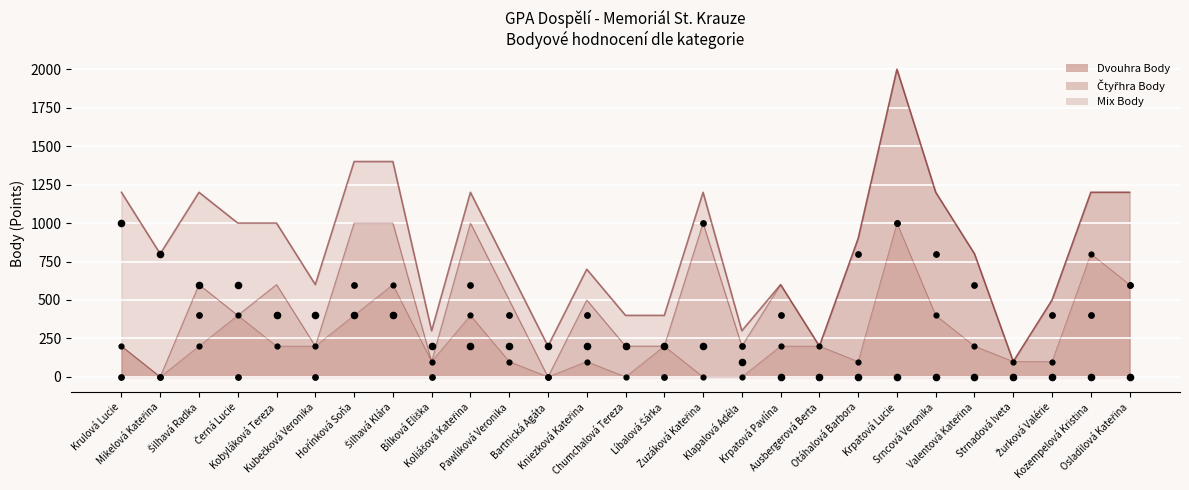

Which series has the largest total across all categories?

Čtyřhra Body